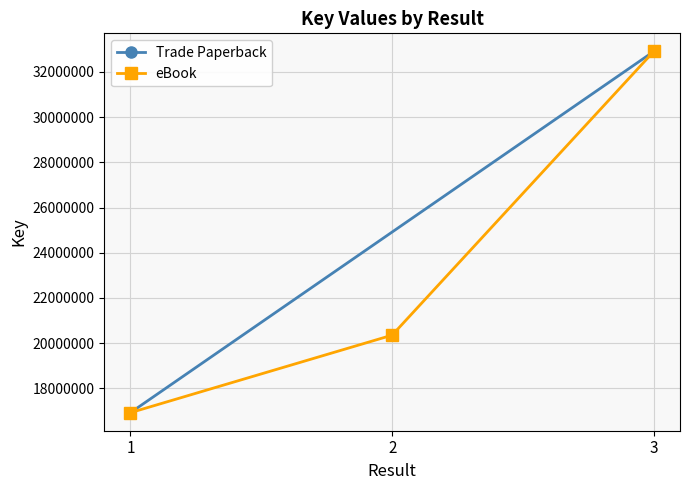

What is the change in value from 1 to 3?

+15980475